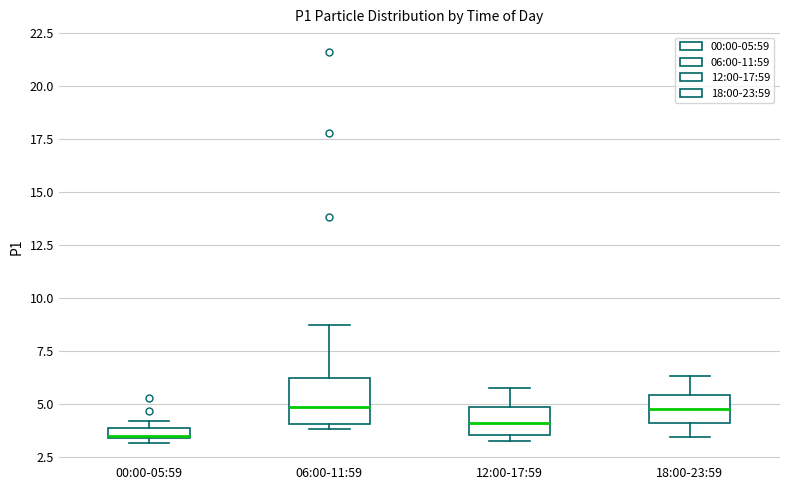

Which box has the lowest median line?

00:00-05:59